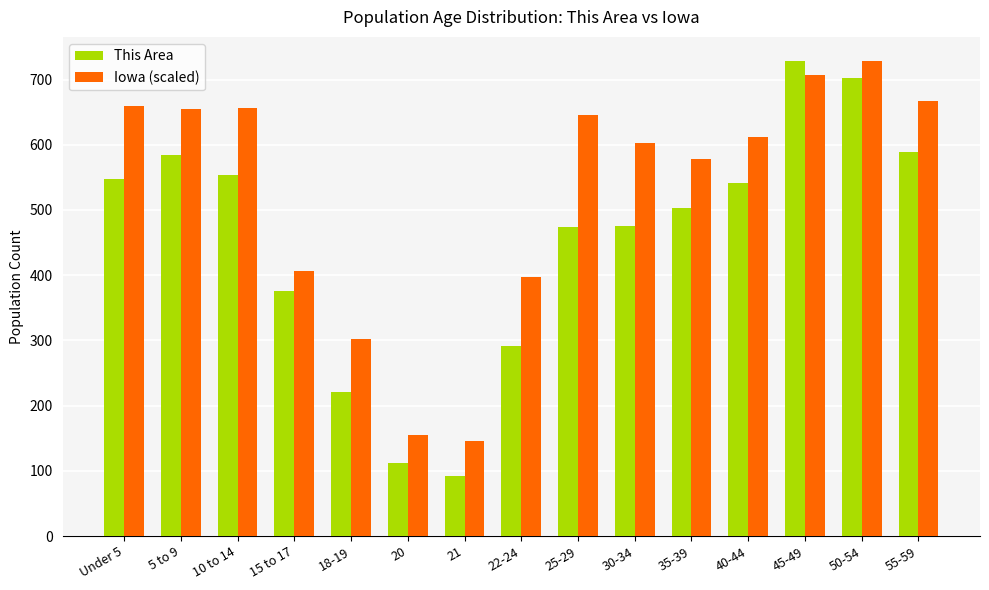

Rank the series by their average value, from highest to lowest.

Iowa (scaled), This Area